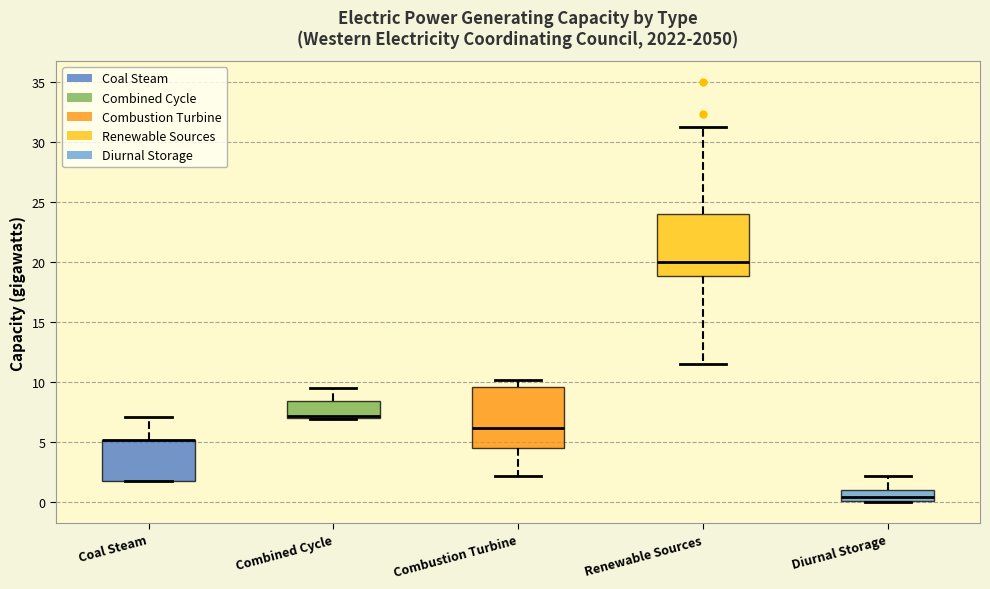

Reading left to right, read every box against the y-axis: the position of its median line, the range the box covers, and the ends of its whiskers. The values are not printed on the chart, so give them approximately, as read against the axis.

Coal Steam: median 5.0 (drawn on the box's upper edge), box 2.0 to 5.0, whiskers 2.0 to 7.0
Combined Cycle: median 7.0 (drawn on the box's lower edge), box 7.0 to 8.5, whiskers 7.0 to 9.5
Combustion Turbine: median 6.0, box 4.5 to 9.5, whiskers 2.0 to 10.0
Renewable Sources: median 20.0, box 19.0 to 24.0, whiskers 11.5 to 31.5
Diurnal Storage: median 0.5, box 0.0 to 1.0, whiskers 0.0 to 2.0